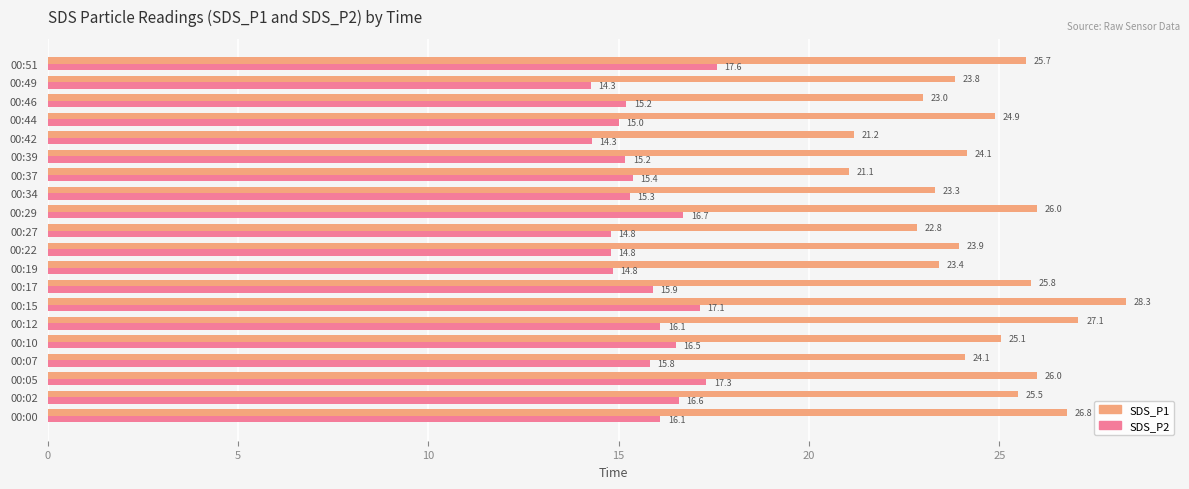

What is the difference between the maximum and minimum values in the SDS_P2 series?

3.3